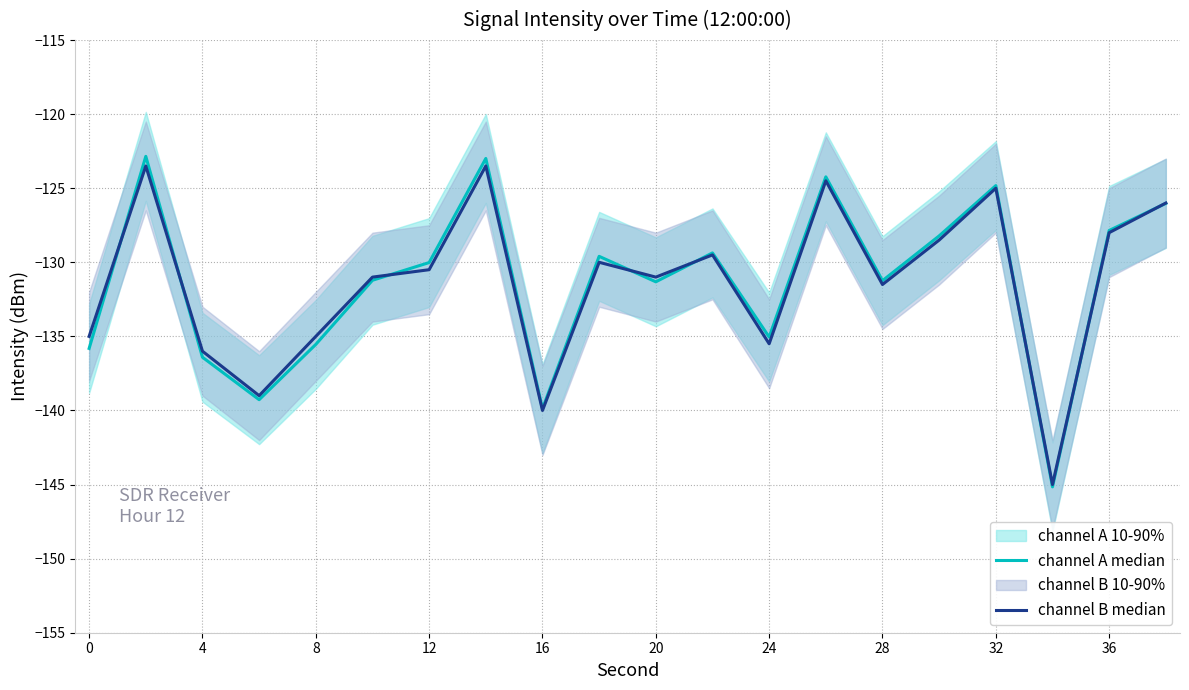

What is the difference between the channel A median values at 36 and 20?

3.5